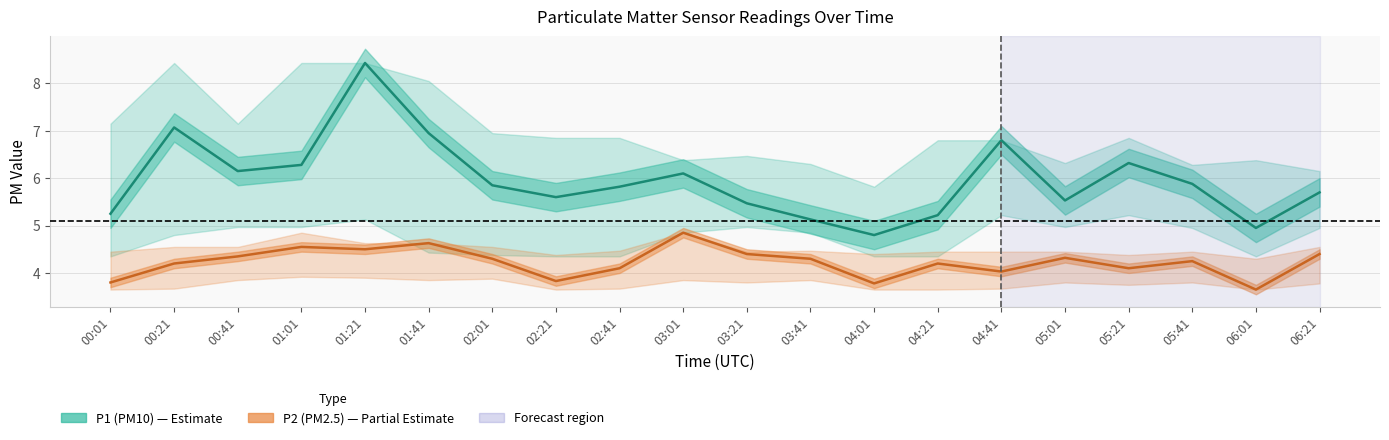

Which series has the widest spread of values?

P1 (PM10)